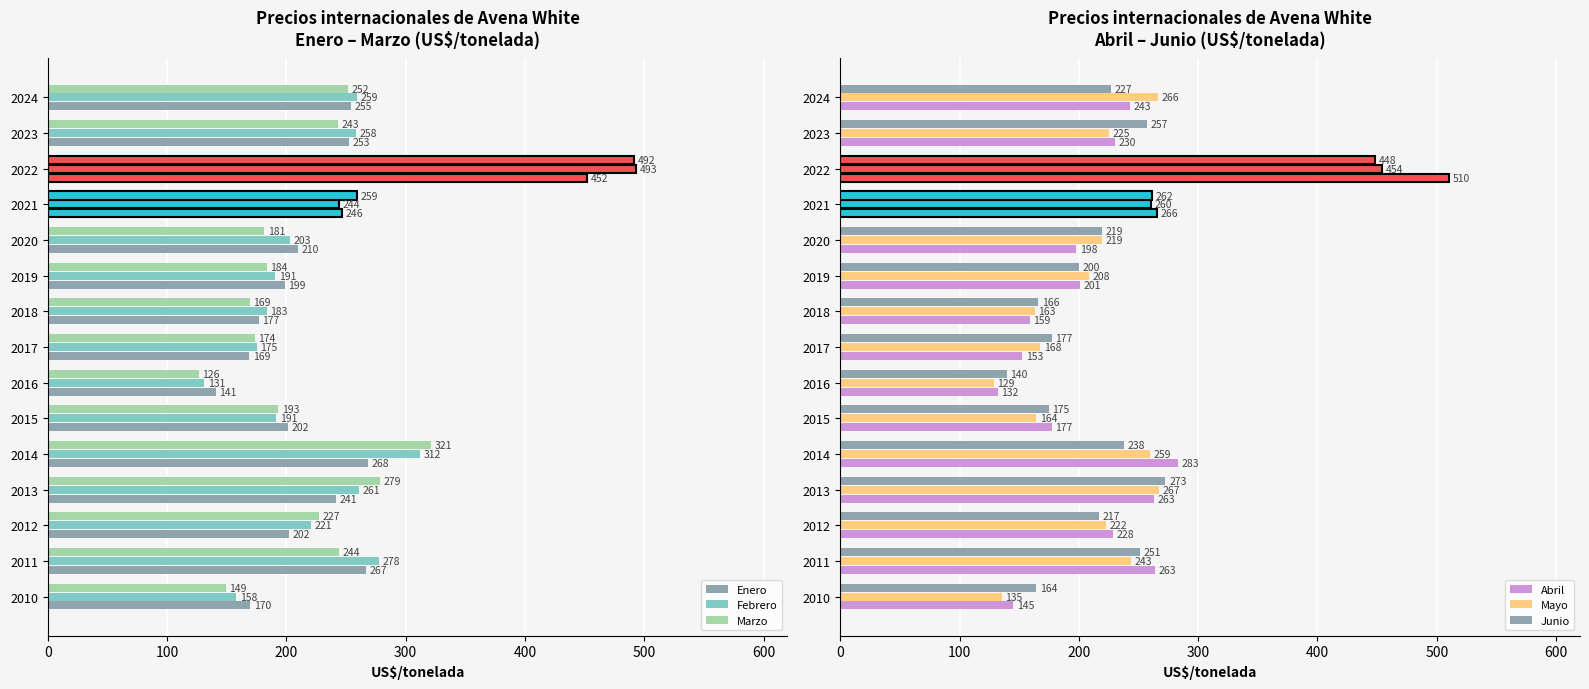

How many data points in Enero are above 210?

8